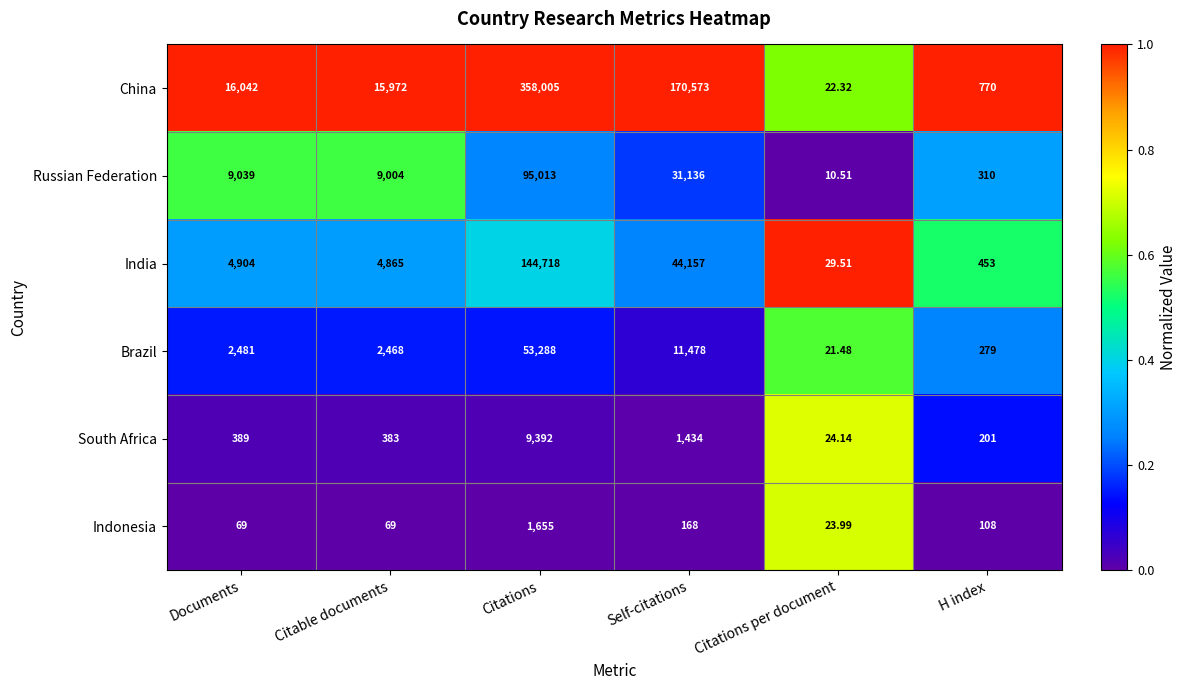

At which category does the chart reach its minimum across all series?

Citations per document